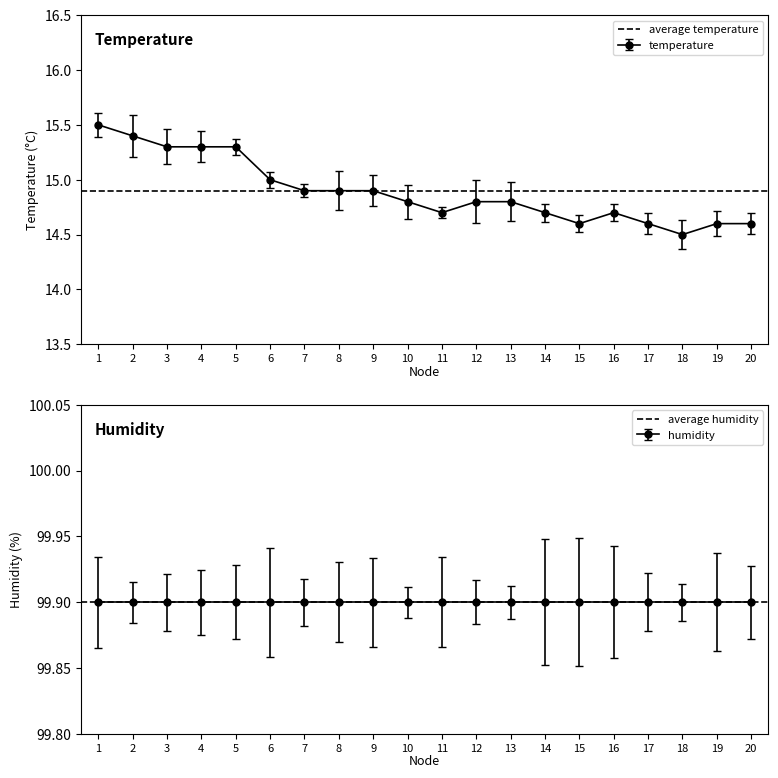

The value of temperature at 14 is 4.9. True or false?

False